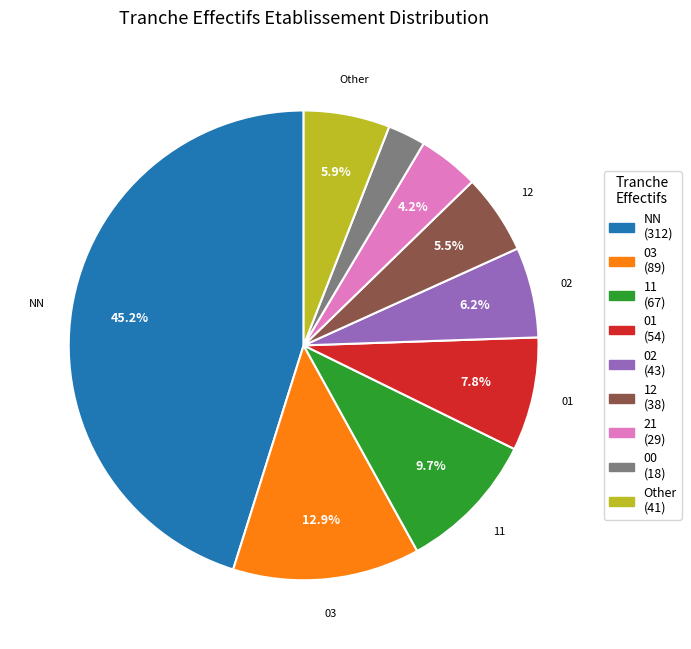

Is there a majority slice in this chart?

No